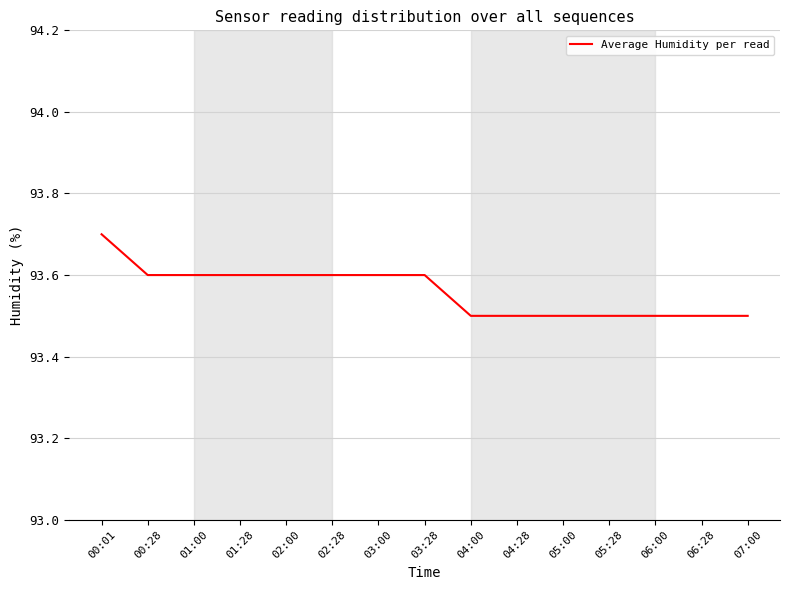

What is the ratio of the value at 01:00 to the value at 02:00?

1.0